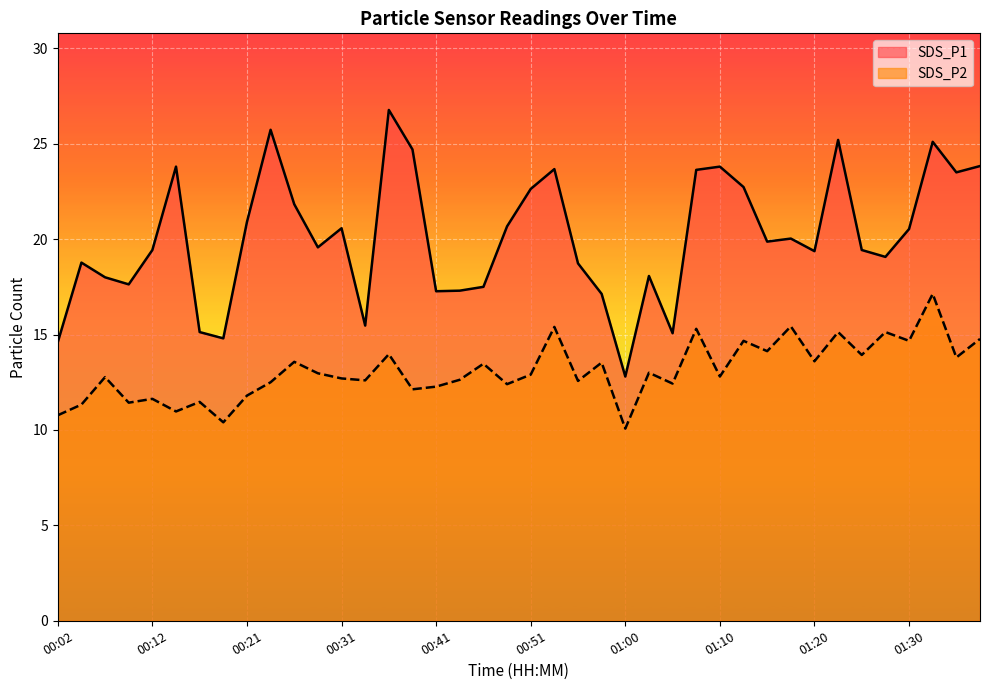

True or false: SDS_P2 has a value of 7.7 at 01:05.

False